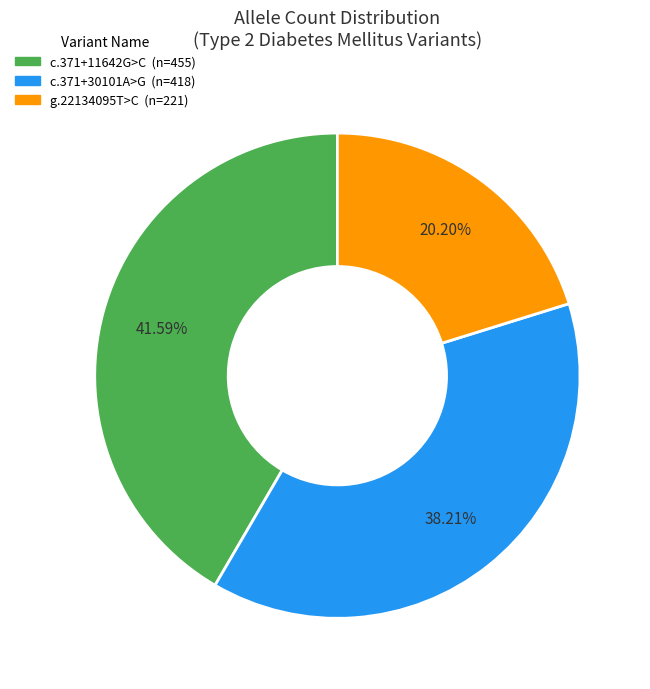

Is there any slice that represents more than half of the pie?

No